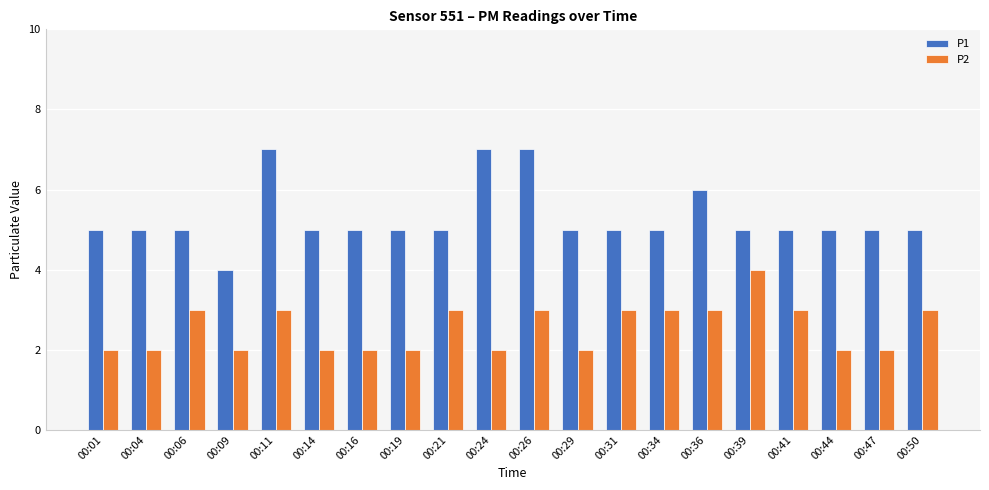

Which series has the widest spread of values?

P1